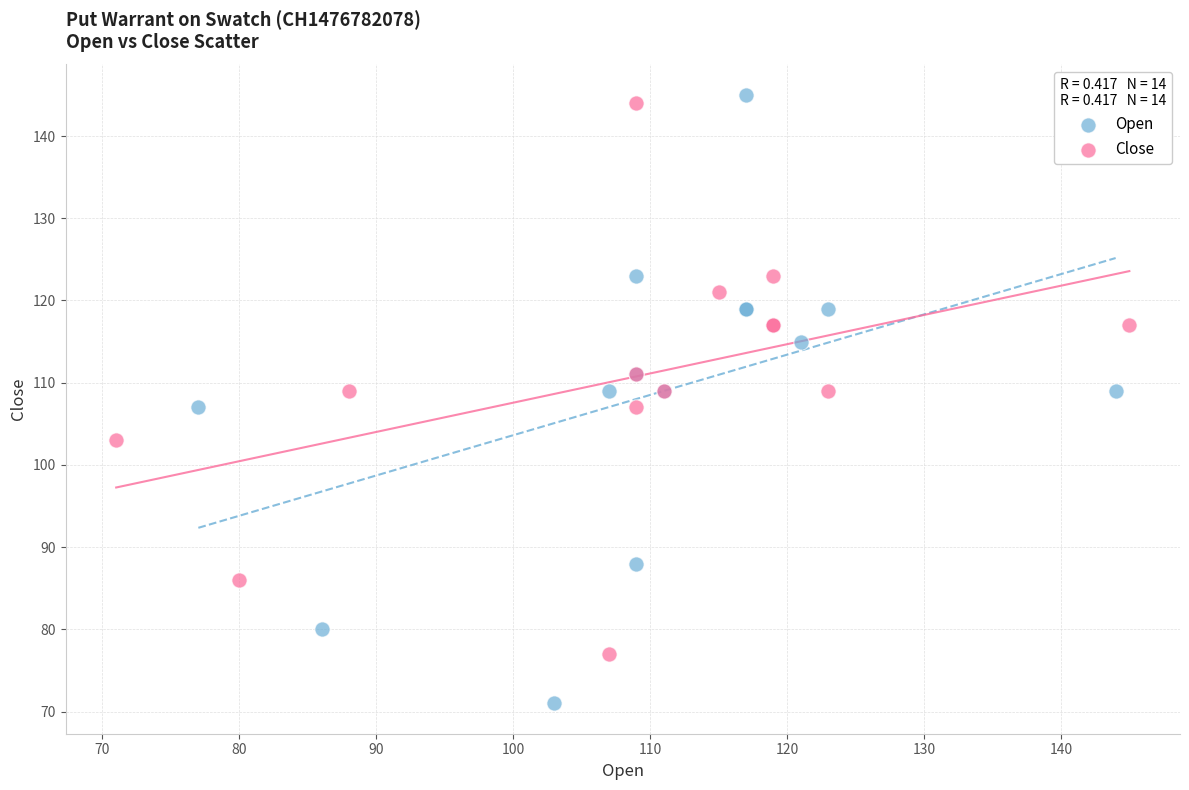

Which series contains the highest Y value?

Open